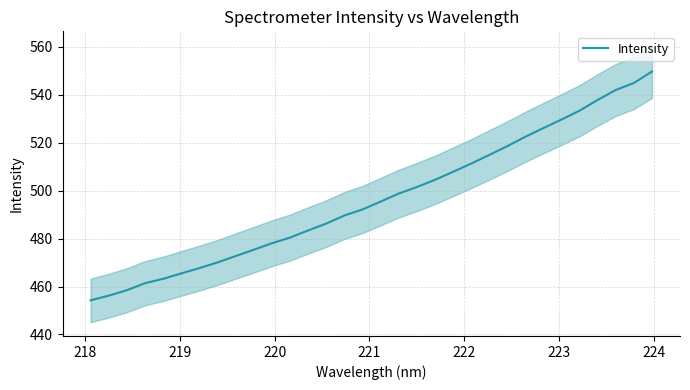

What is the difference between the second highest and second lowest values?

88.7